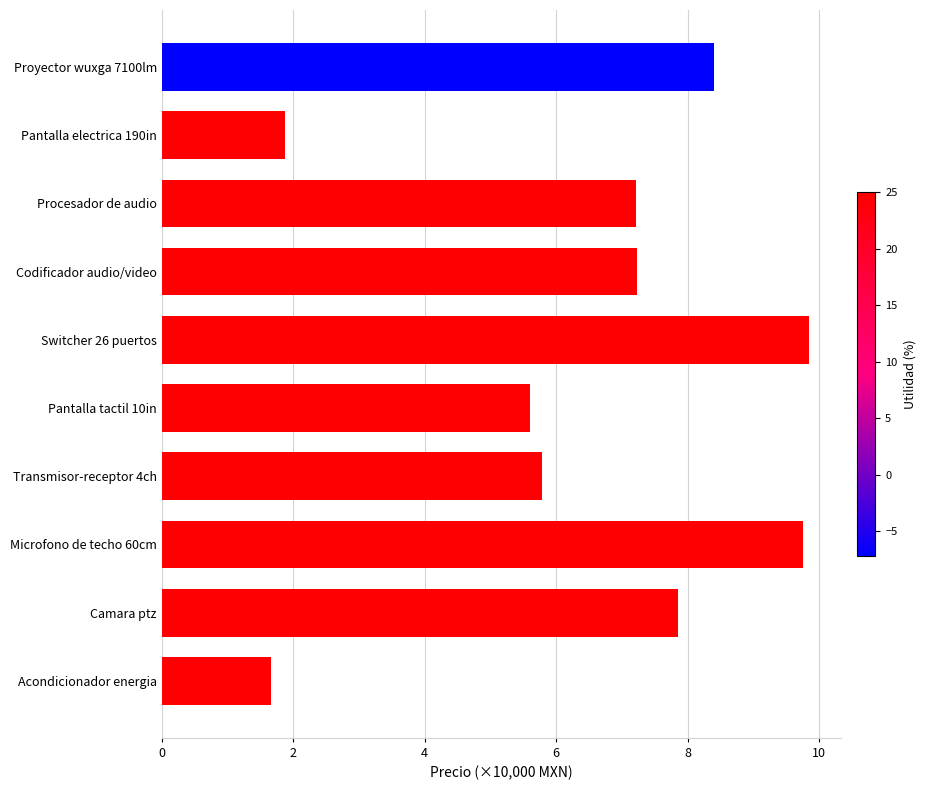

Reading top to bottom, what are all the values shown in this chart?

Proyector wuxga 7100lm=8.4	Pantalla electrica 190in=1.9	Procesador de audio=7.2	Codificador audio/video=7.2	Switcher 26 puertos=9.8	Pantalla tactil 10in=5.6	Transmisor-receptor 4ch=5.8	Microfono de techo 60cm=9.8	Camara ptz=7.9	Acondicionador energia=1.7